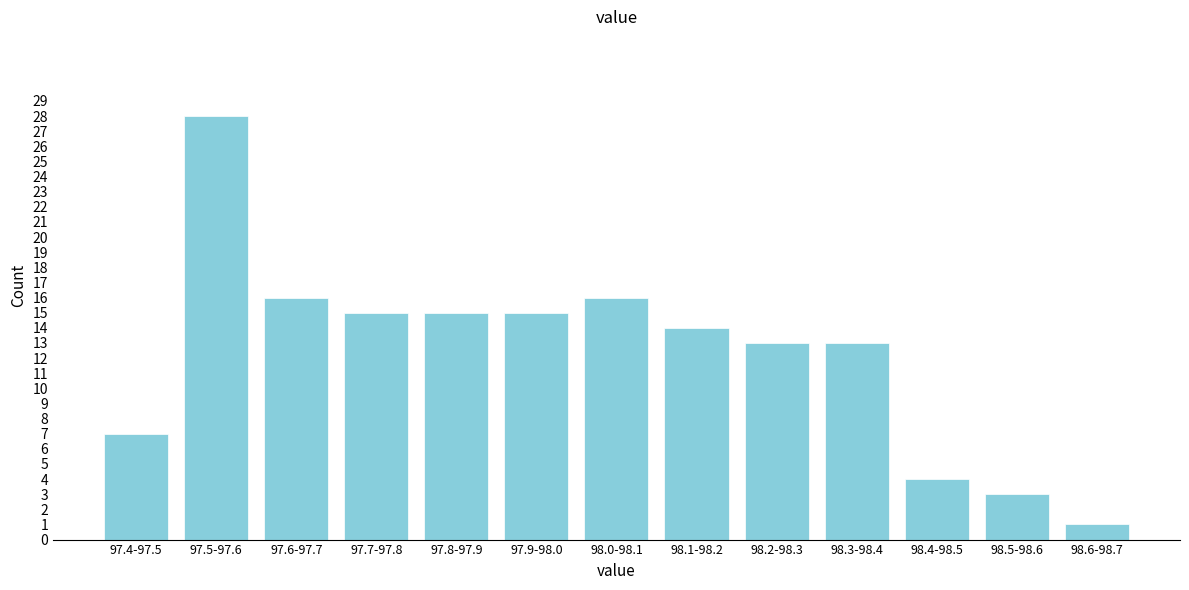

Reading left to right, transcribe all the data shown in this chart.

97.4-97.5=7	97.5-97.6=28	97.6-97.7=16	97.7-97.8=15	97.8-97.9=15	97.9-98.0=15	98.0-98.1=16	98.1-98.2=14	98.2-98.3=13	98.3-98.4=13	98.4-98.5=4	98.5-98.6=3	98.6-98.7=1